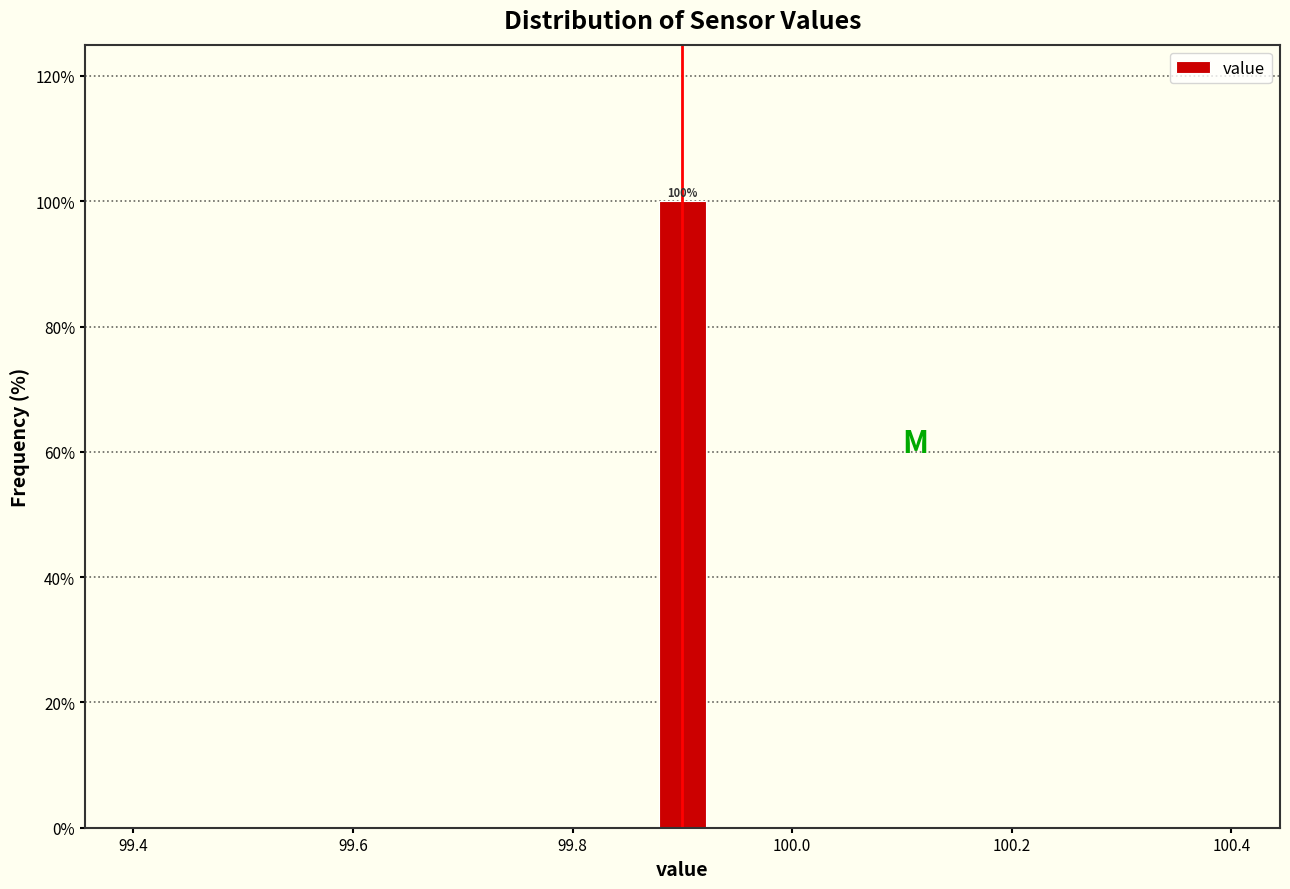

Around what value on the x-axis is the tallest bar? Give the approximate position of its centre, as read against the axis.

99.90